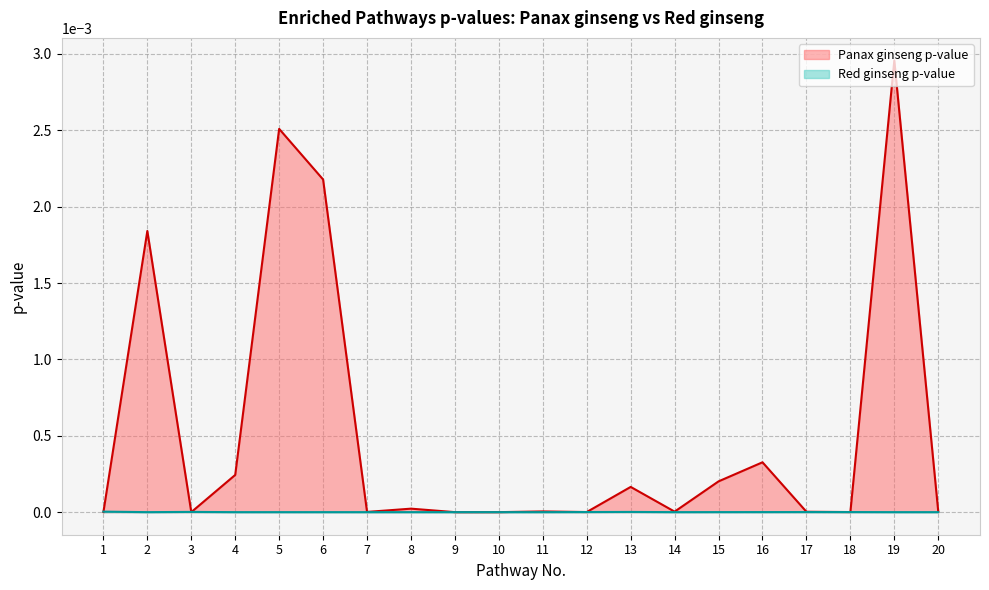

True or false: Red ginseng p-value and Panax ginseng p-value intersect in this chart.

True